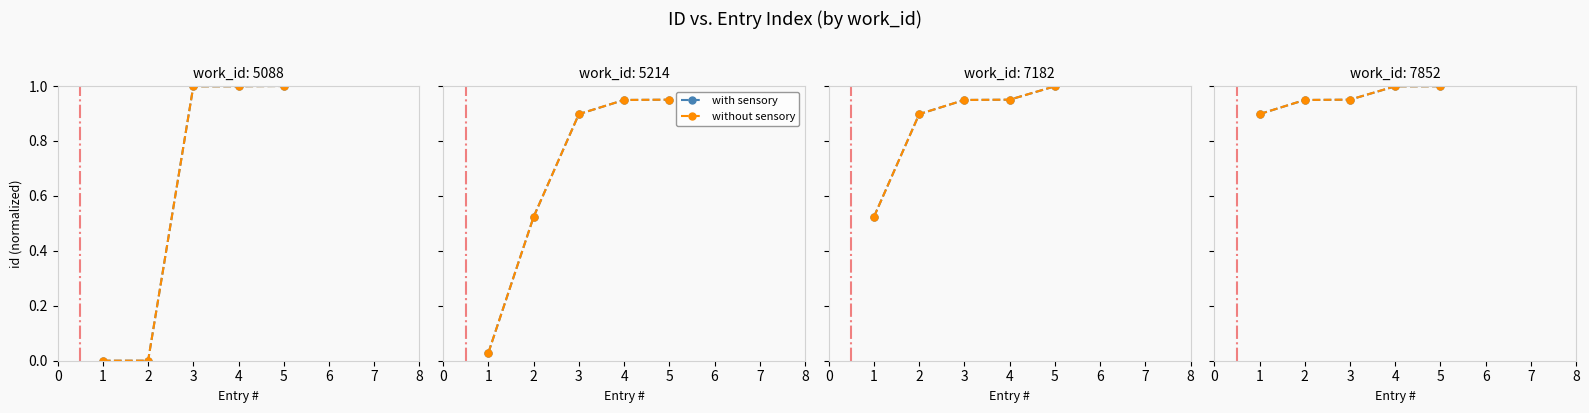

List the labels in order of with sensory value, largest first.

5, 4, 3, 2, 1